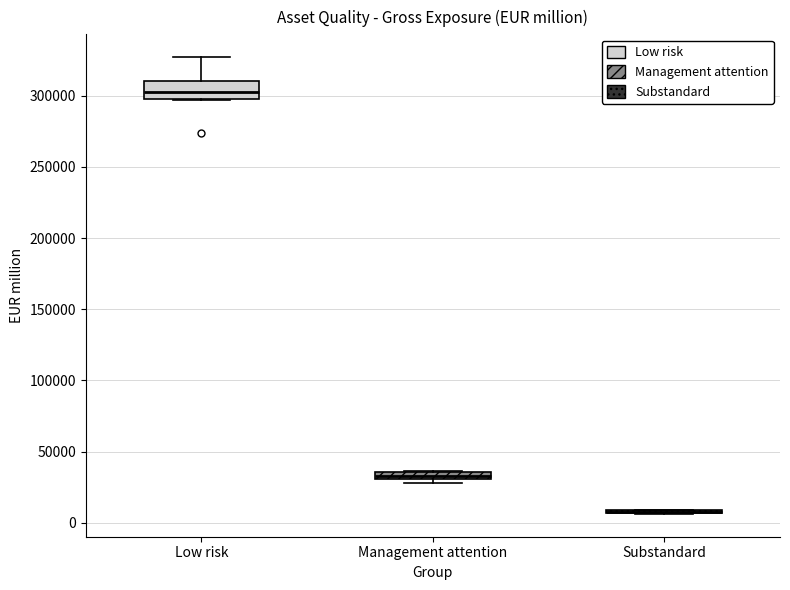

Comparing the boxes themselves (not the whiskers), which one is the tallest?

Low risk